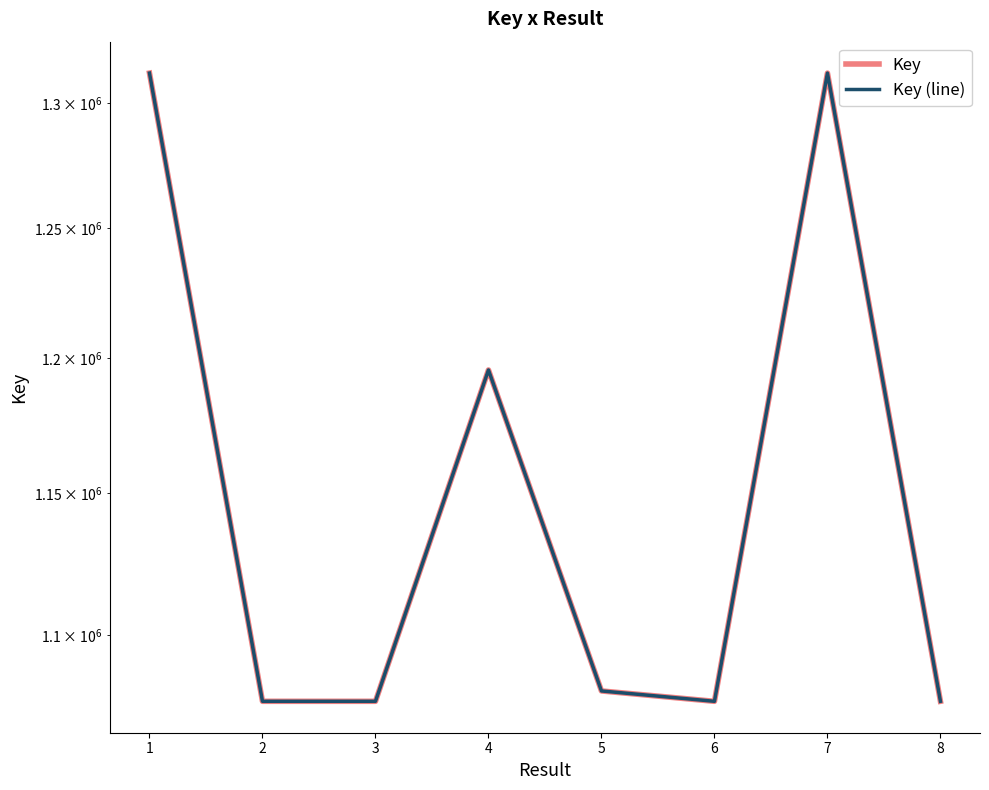

Rank the series by their maximum value, from highest to lowest.

Key, Key (line)